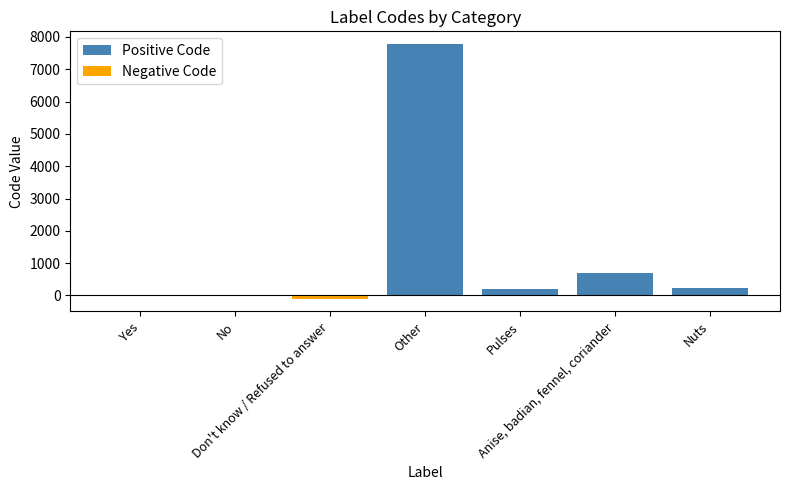

Reading left to right, extract all data points from this chart.

Positive Code: 1	0	0	7777	211	711	234
Negative Code: 0	0	-99	0	0	0	0